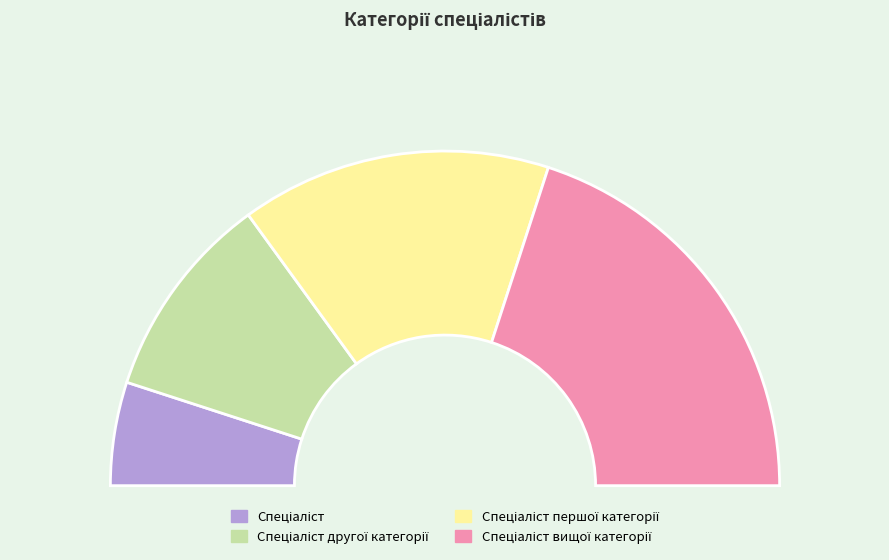

What is the total percentage of Спеціаліст вищої категорії and Спеціаліст першої категорії?

70.0%